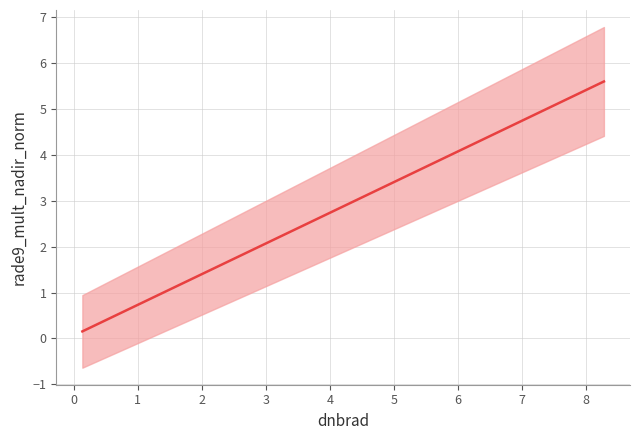

What is the minimum value shown in the chart?

0.1